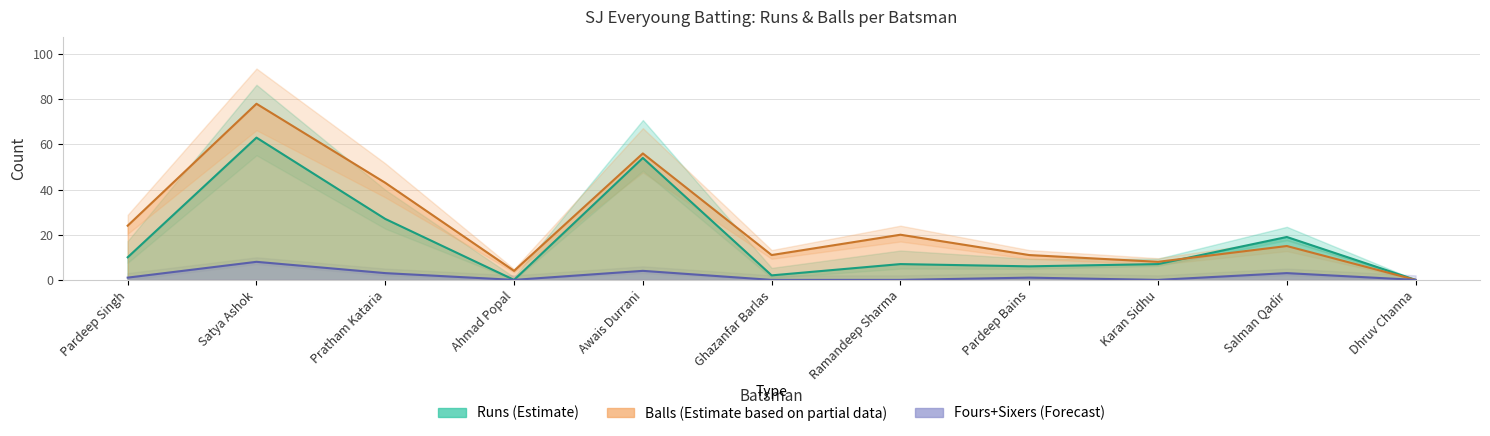

What is the difference between the highest and lowest values at Pardeep Singh?

14